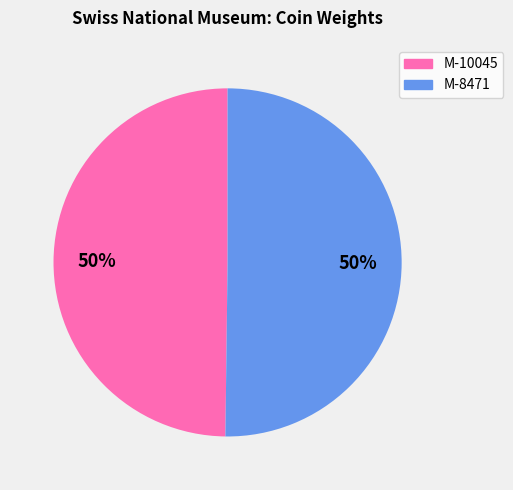

How many slices are in this pie chart?

2